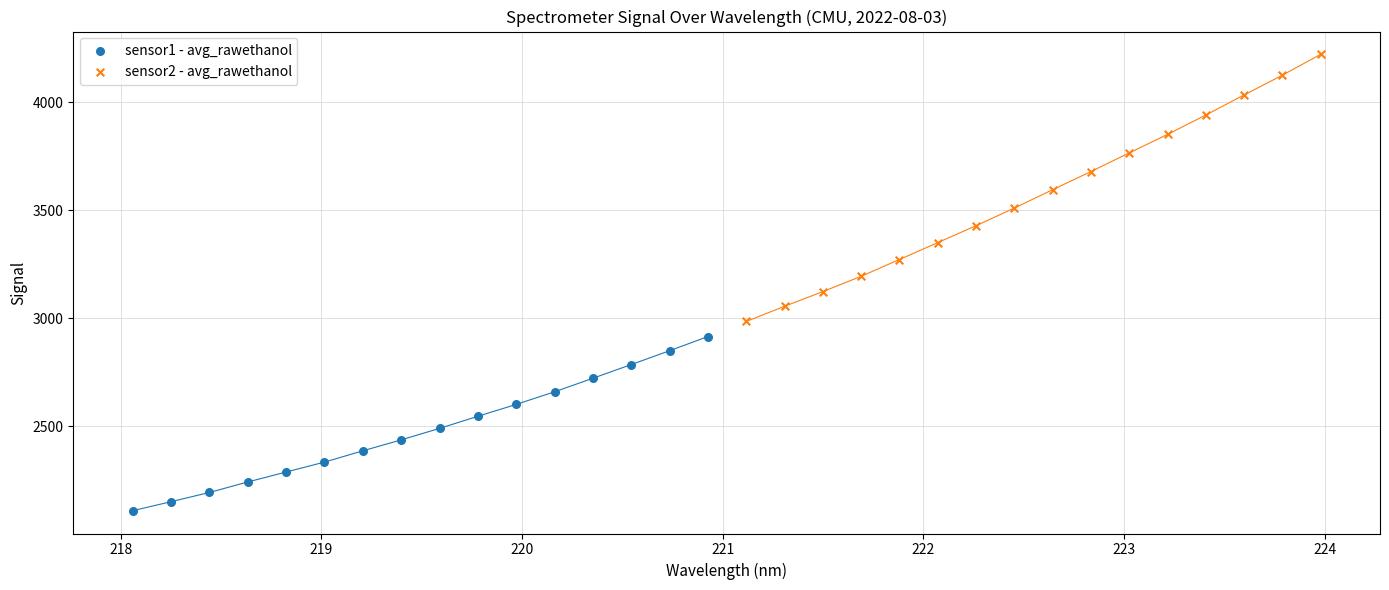

Which series has the widest spread of Y values?

sensor2 - avg_rawethanol